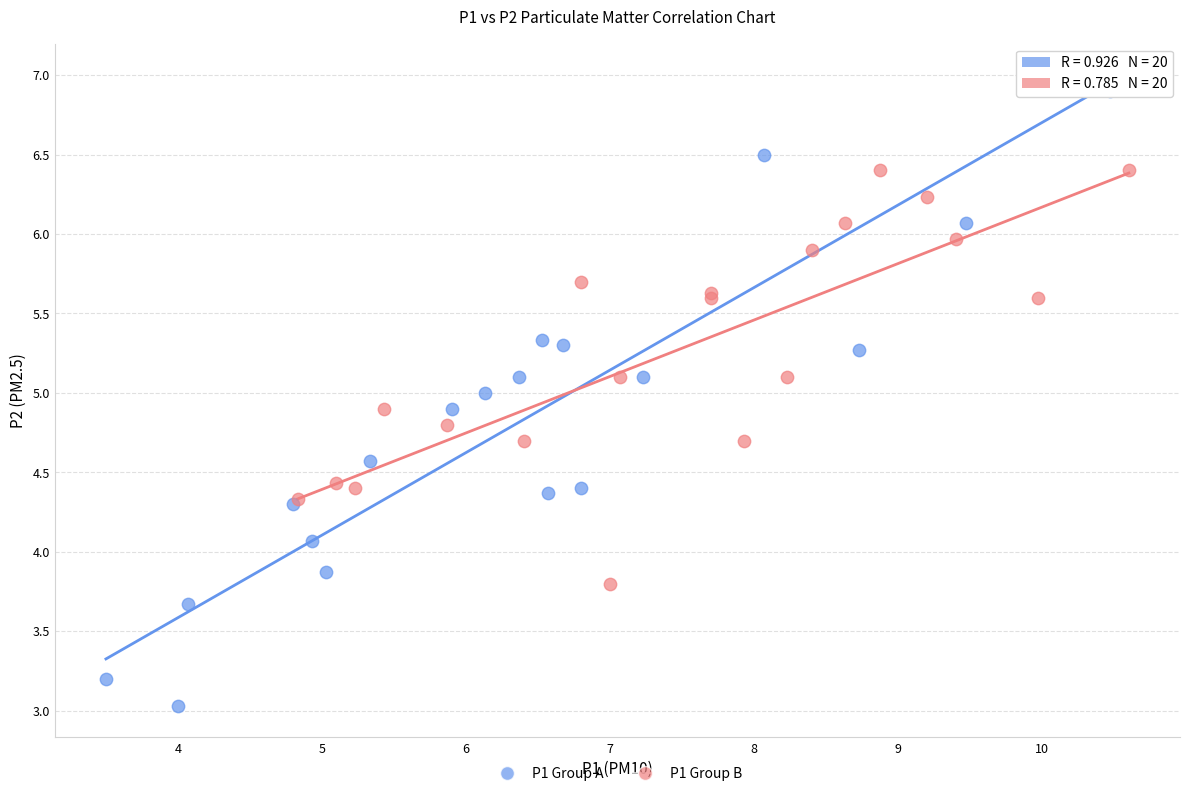

Which series contains the highest Y value?

P1 Group A